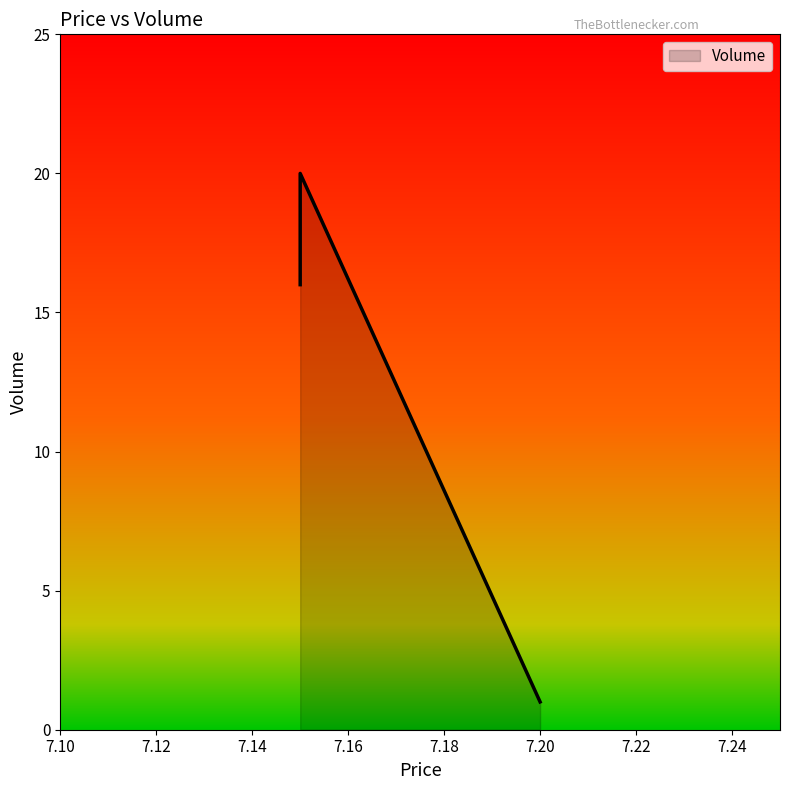

What is the difference between the second highest and minimum values?

15